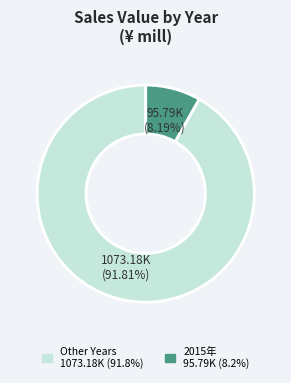

Is there a majority slice in this chart?

Yes